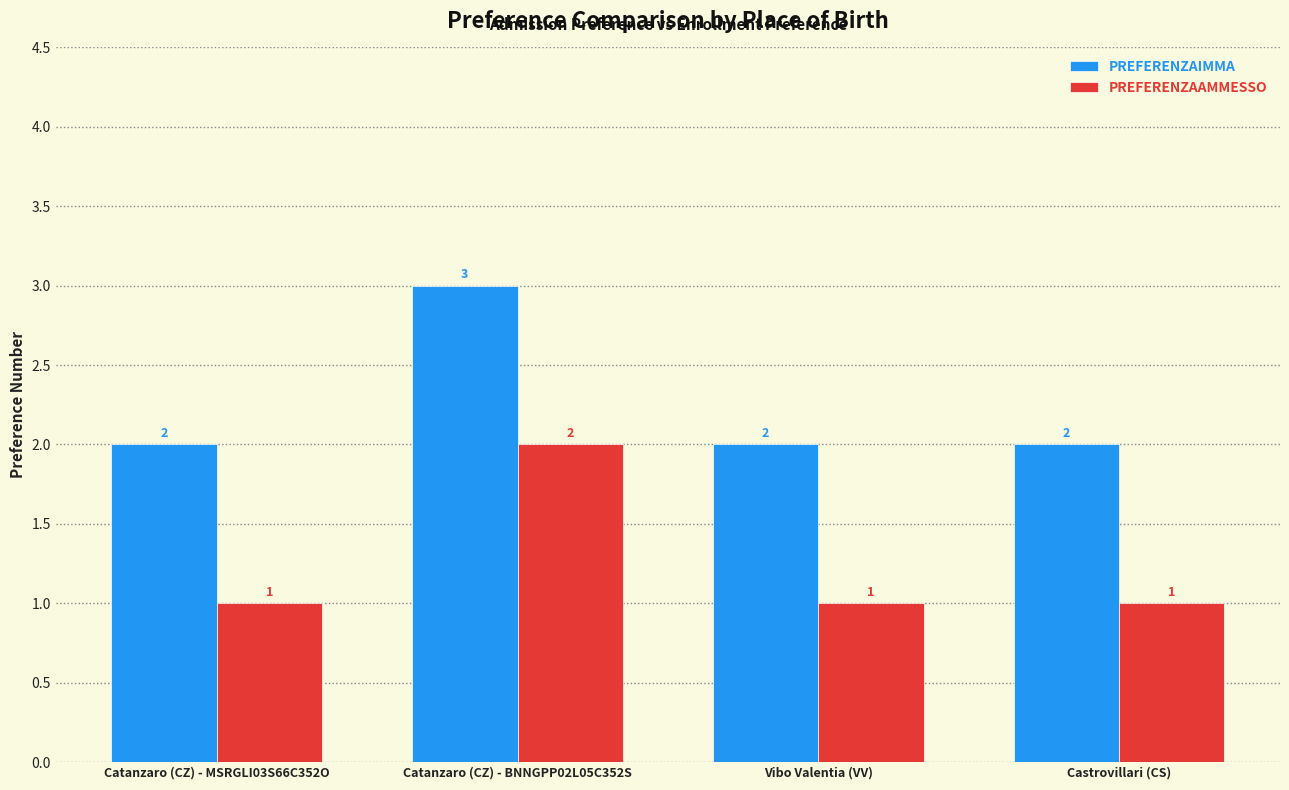

What value does the PREFERENZAIMMA series have at Catanzaro (CZ) - MSRGLI03S66C352O?

2